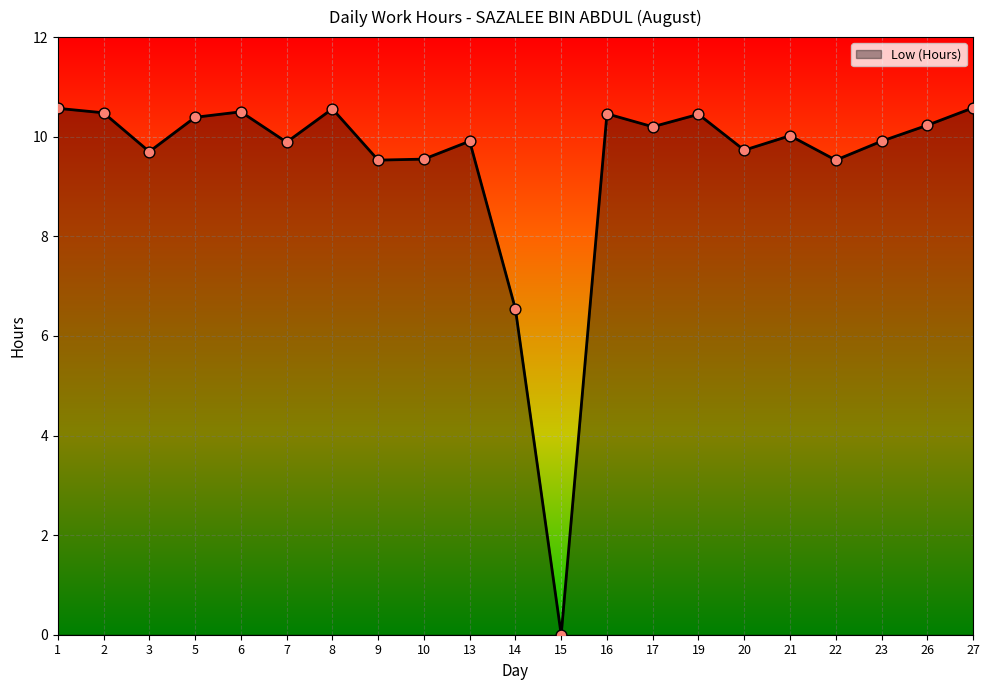

Between 23 and 19, which is larger?

19